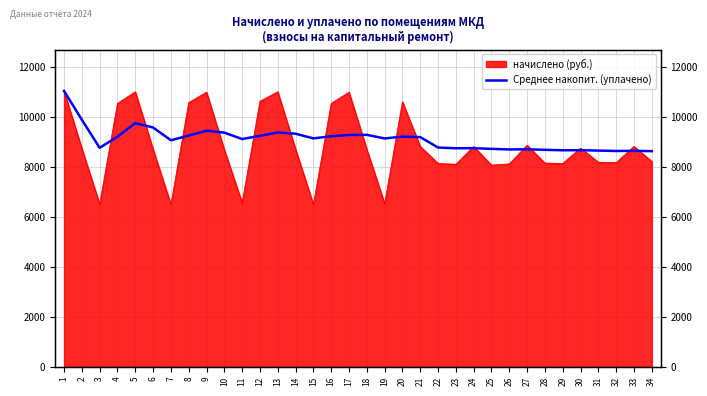

How many values are below 9131?

17